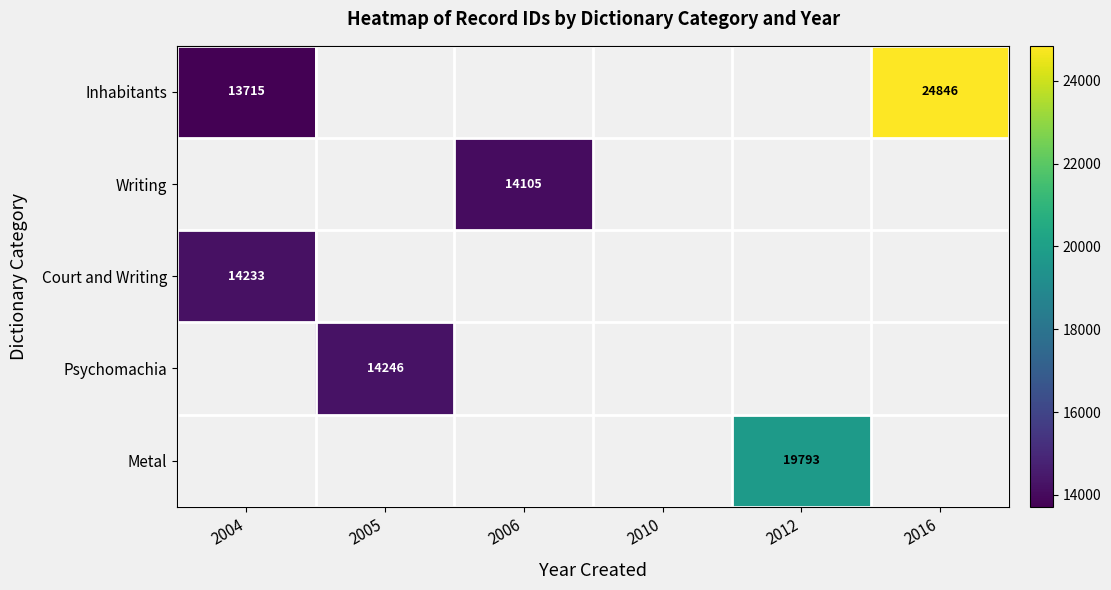

True or false: Inhabitants has a value of 15270 at 2016.

False